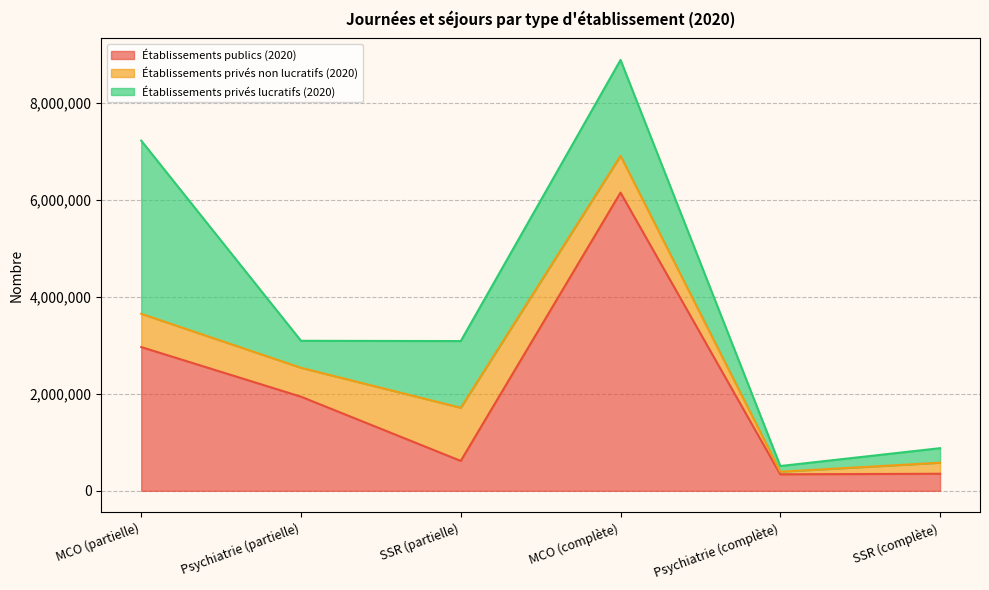

Rank the series by their maximum value, from lowest to highest.

Établissements privés non lucratifs (2020), Établissements privés lucratifs (2020), Établissements publics (2020)